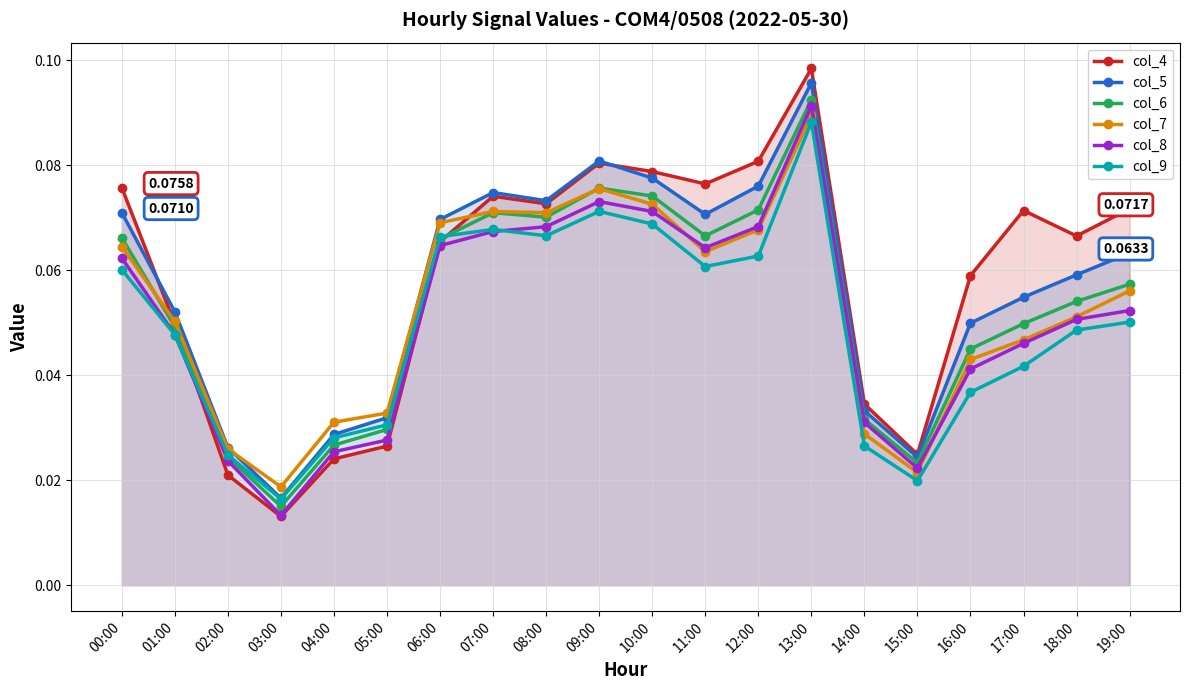

What are all the series names shown in the legend?

col_4, col_5, col_6, col_7, col_8, col_9